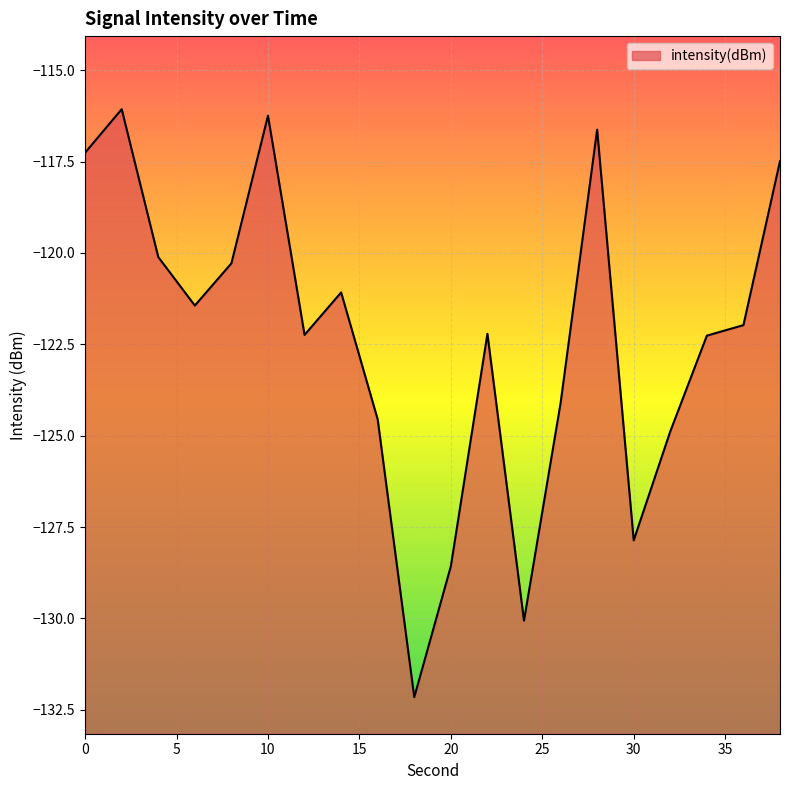

Does the chart display data point markers on the line(s)?

No